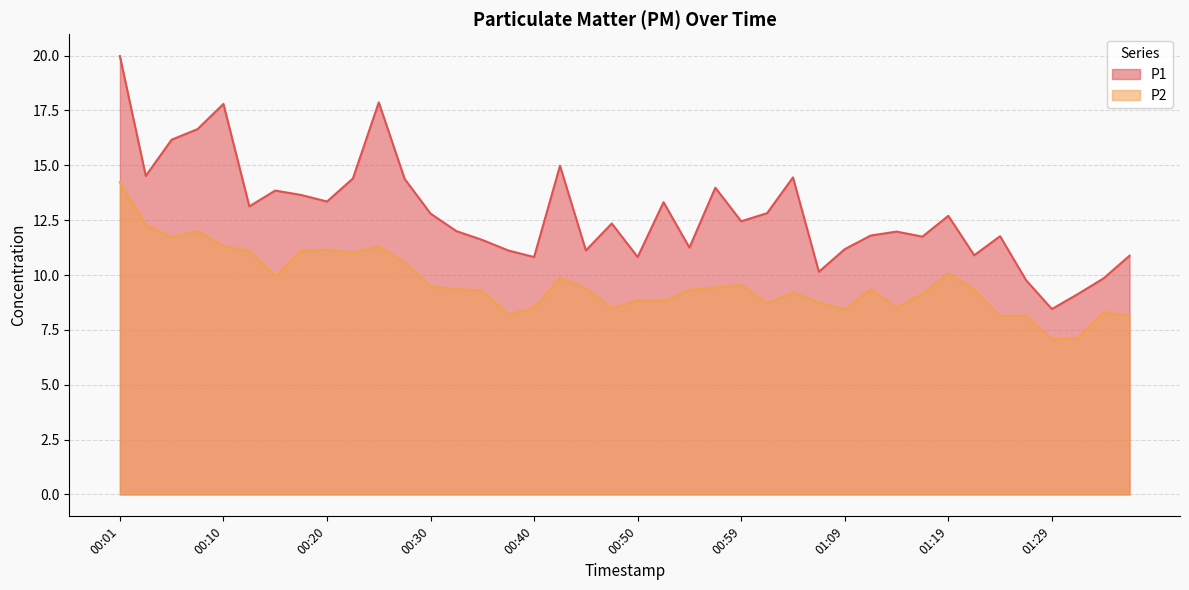

Reading left to right, what are all the values shown in this chart?

P1: 20.0	14.5	16.2	16.6	17.8	13.1	13.8	13.7	13.3	14.4	17.9	14.4	12.8	12.0	11.6	11.1	10.8	15.0	11.1	12.3	10.8	13.3	11.2	14.0	12.4	12.8	14.4	10.2	11.2	11.8	12.0	11.8	12.7	10.9	11.8	9.8	8.4	9.1	9.8	10.9
P2: 14.2	12.3	11.7	12.0	11.3	11.1	9.9	11.1	11.2	11.0	11.3	10.6	9.5	9.3	9.3	8.2	8.5	9.9	9.4	8.5	8.8	8.8	9.3	9.4	9.6	8.7	9.2	8.8	8.4	9.3	8.5	9.2	10.1	9.3	8.1	8.2	7.1	7.1	8.3	8.2